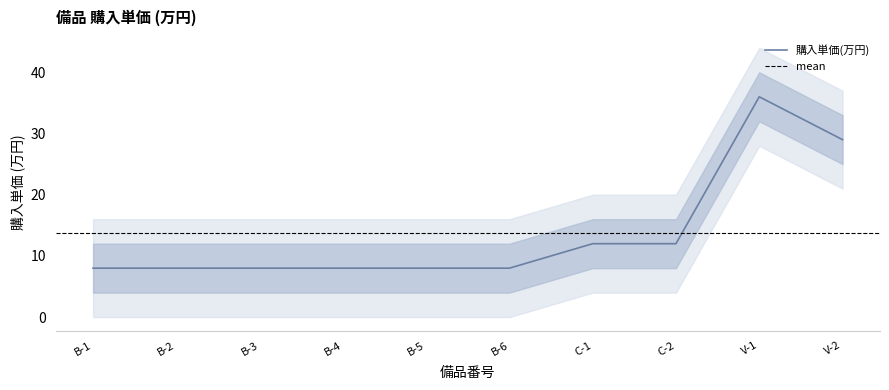

What is the sum of all values?

137